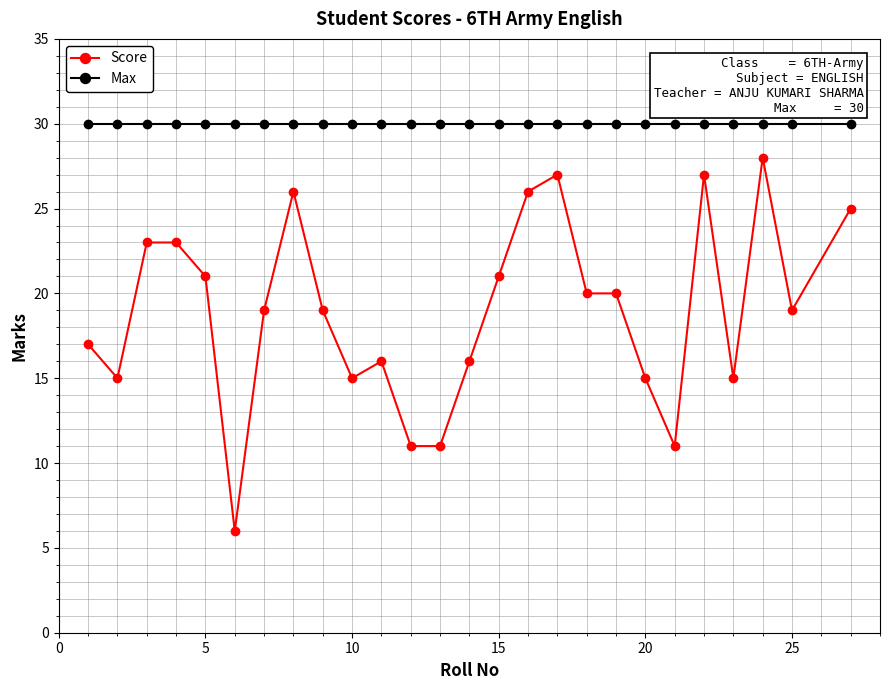

What is the sum of all Score values?

492